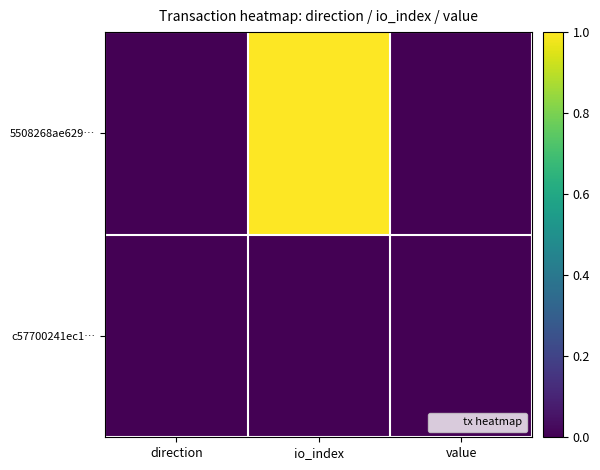

At which category is the sum across all series the highest?

io_index